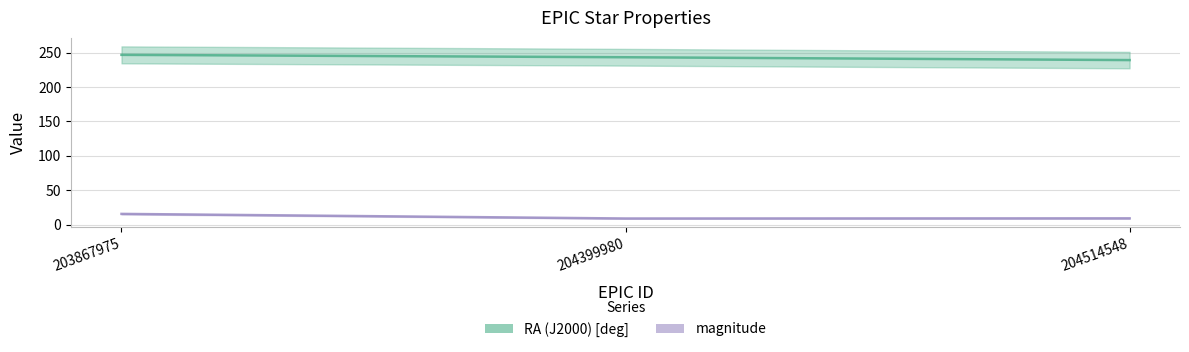

At how many categories does at least one series exceed 161?

3